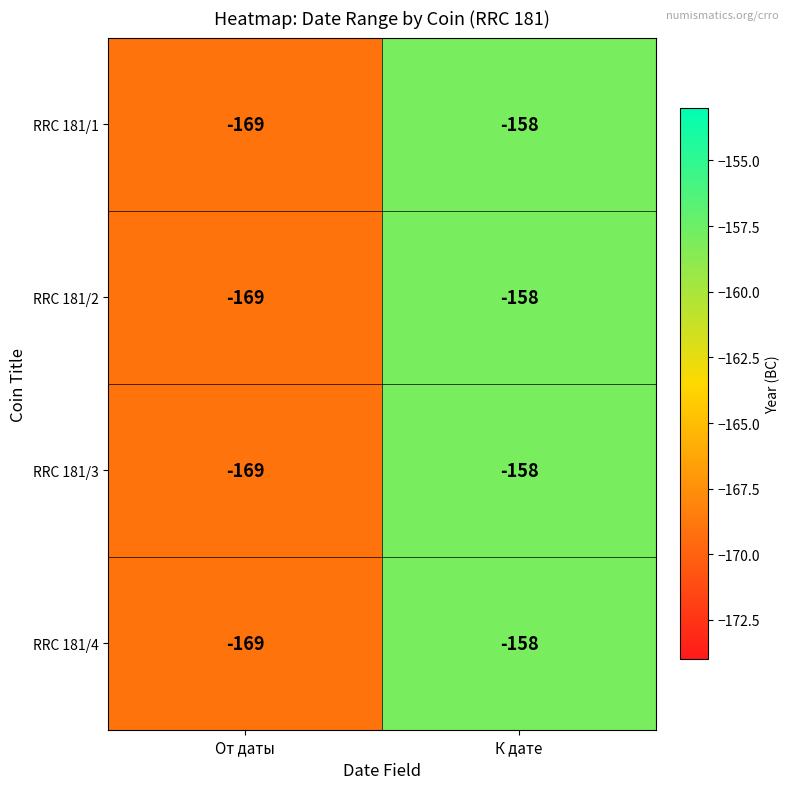

Reading left to right, extract all data points from this chart.

RRC 181/1: -169	-158
RRC 181/2: -169	-158
RRC 181/3: -169	-158
RRC 181/4: -169	-158